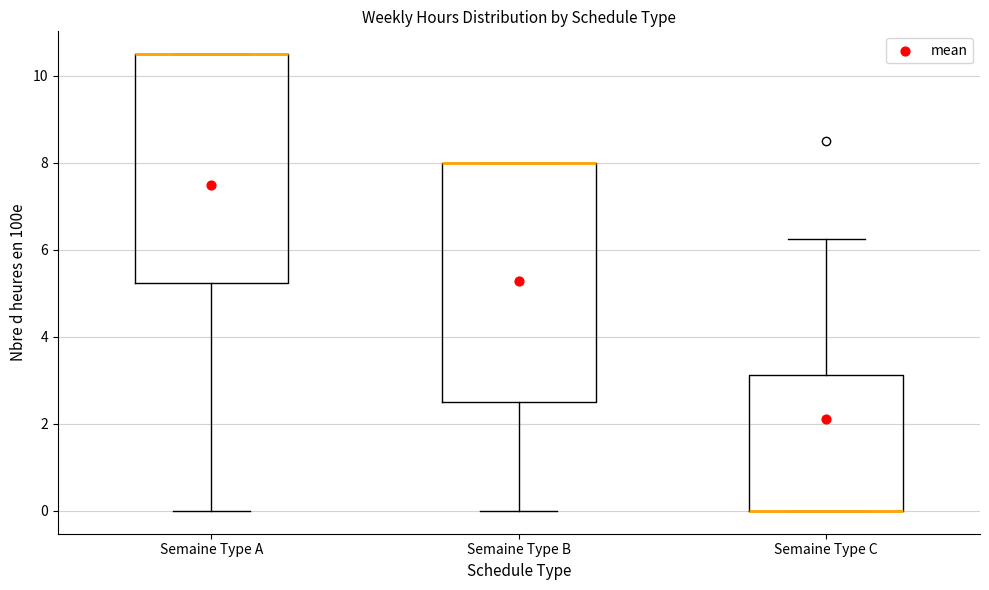

Reading left to right, read every box against the y-axis: the position of its median line, the range the box covers, and the ends of its whiskers. The values are not printed on the chart, so give them approximately, as read against the axis.

Semaine Type A: median 10.6 (drawn on the box's upper edge), box 5.2 to 10.6, whiskers 0.0 to 10.6
Semaine Type B: median 8.0 (drawn on the box's upper edge), box 2.6 to 8.0, whiskers 0.0 to 8.0
Semaine Type C: median 0.0 (drawn on the box's lower edge), box 0.0 to 3.2, whiskers 0.0 to 6.2